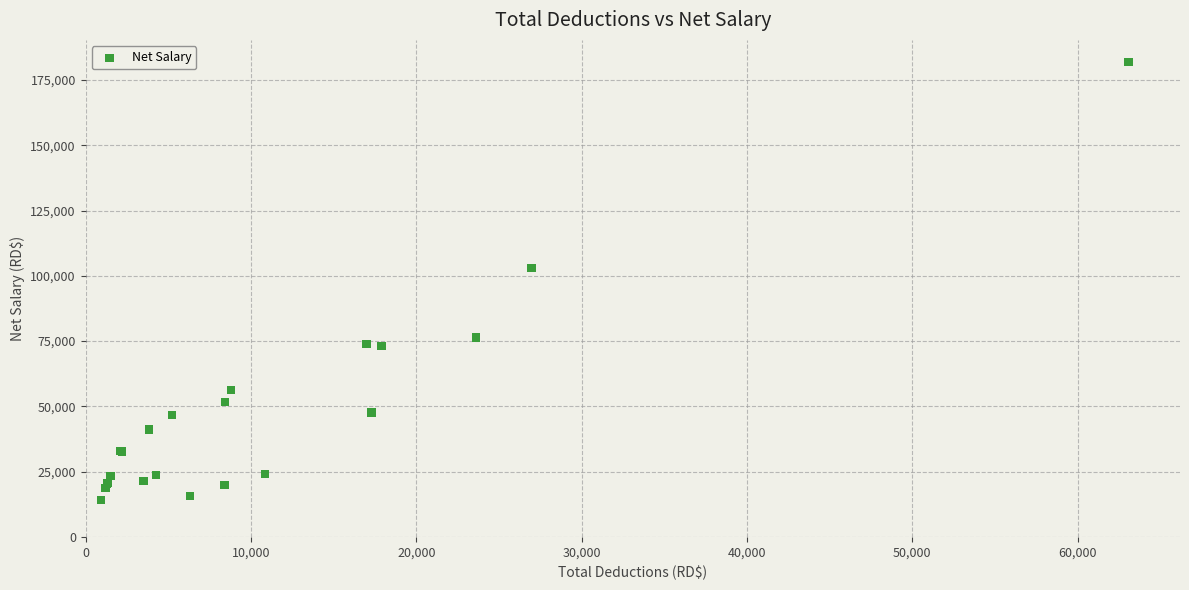

What Y value in the scatter plot is closest to 98004?

103029.9